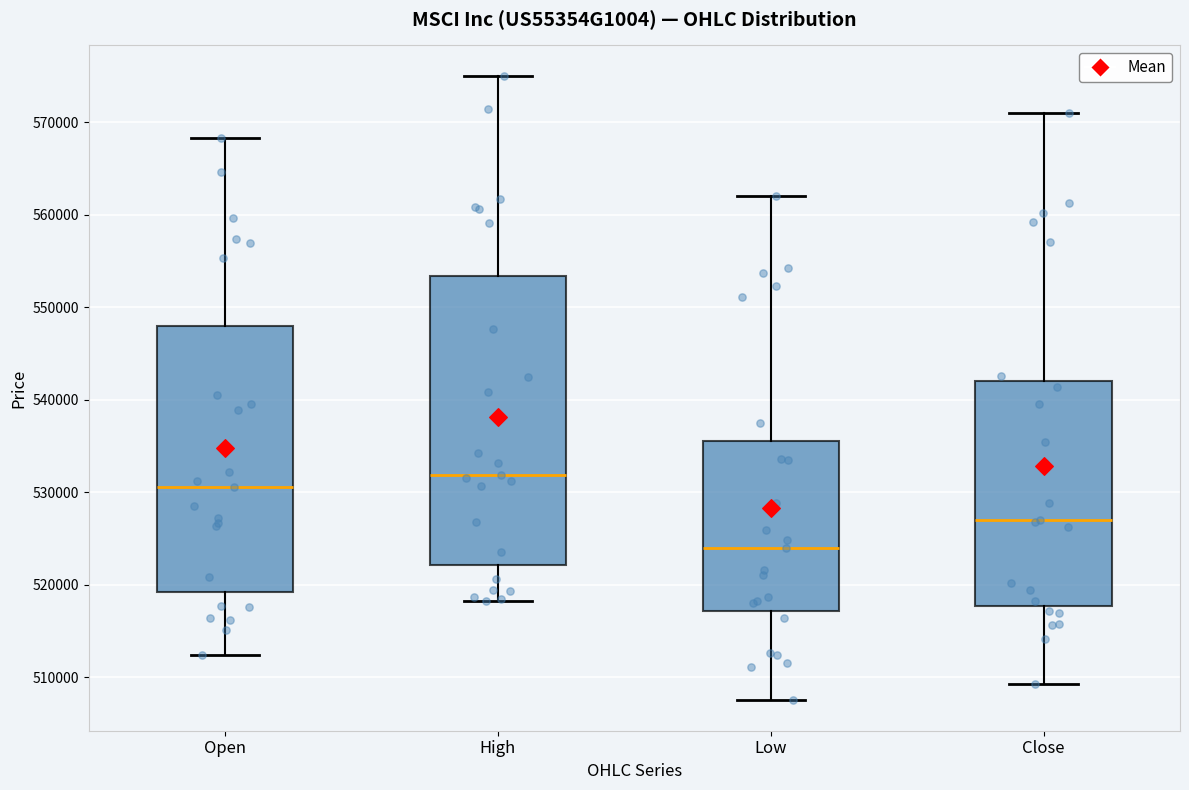

Which box has the lowest median line?

Low